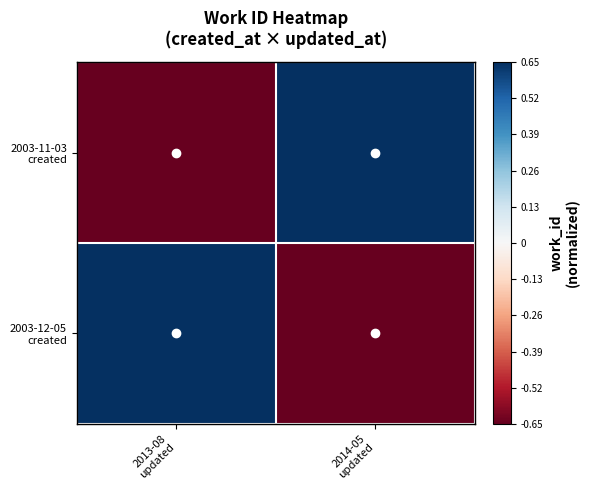

At which category is the sum across all series the highest?

2013-08
updated